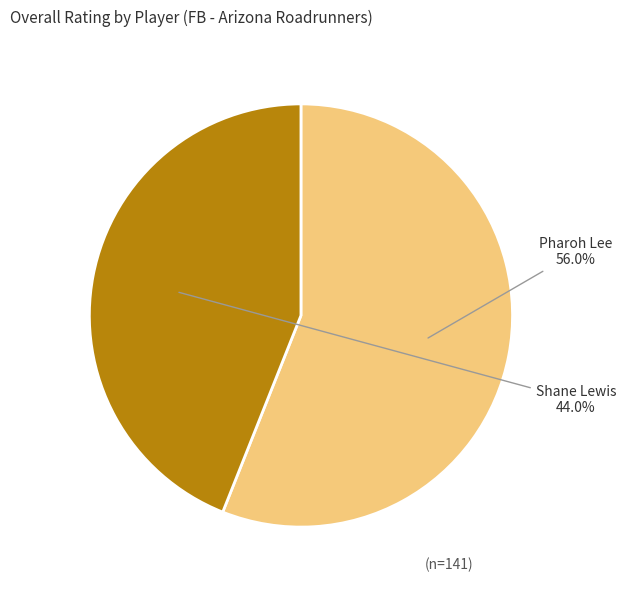

What is the ratio of the value at Shane Lewis to the value at Pharoh Lee?

0.8